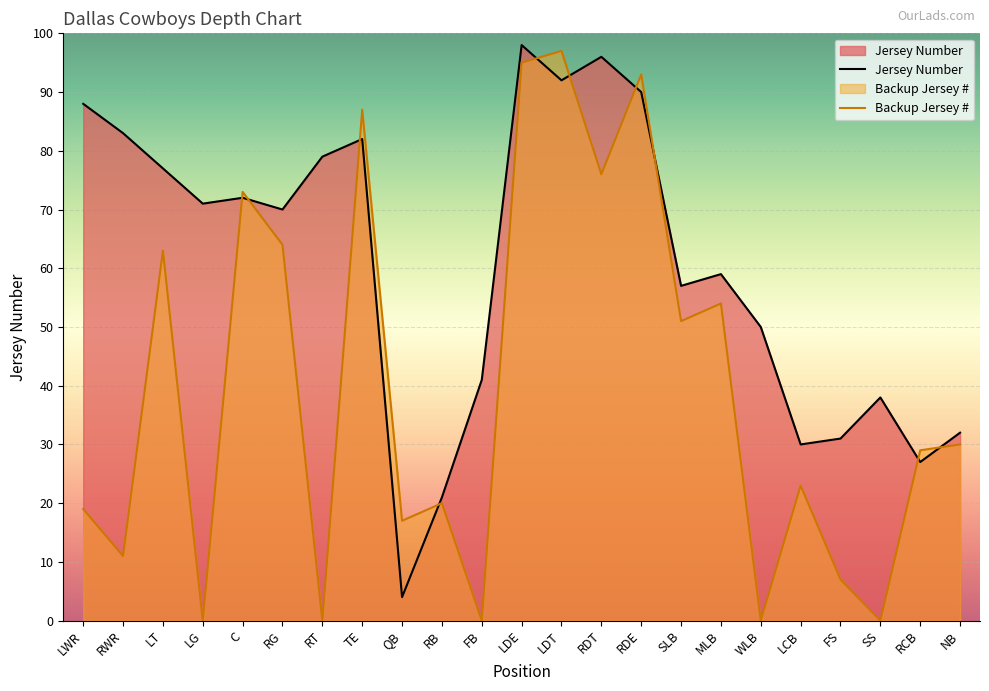

Reading right to left, list all the values displayed in this chart.

32	27	38	31	30	50	59	57	90	96	92	98	41	21	4	82	79	70	72	71	77	83	88